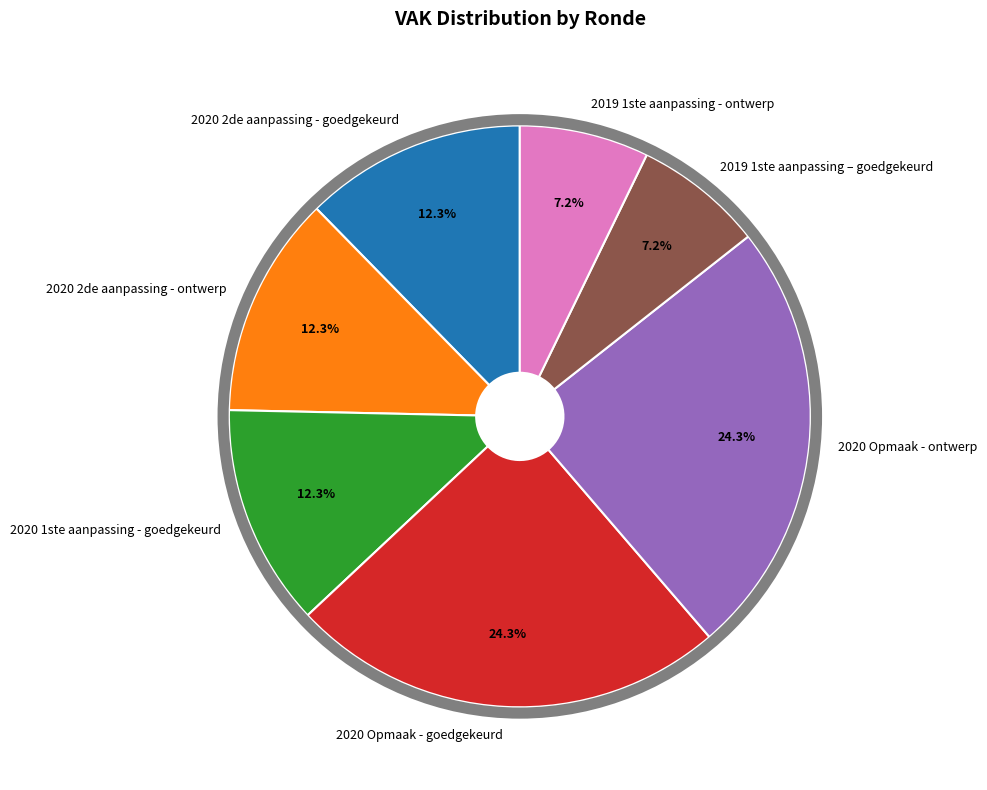

To the nearest percent, what portion does 2020 2de aanpassing - ontwerp represent?

12%